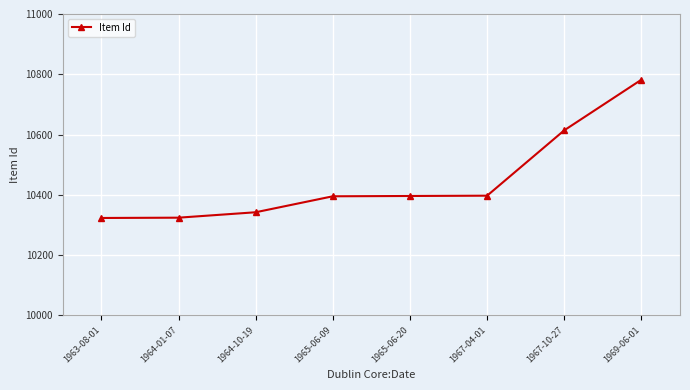

The chart shows a value of 13807 at 1965-06-20. True or false?

False